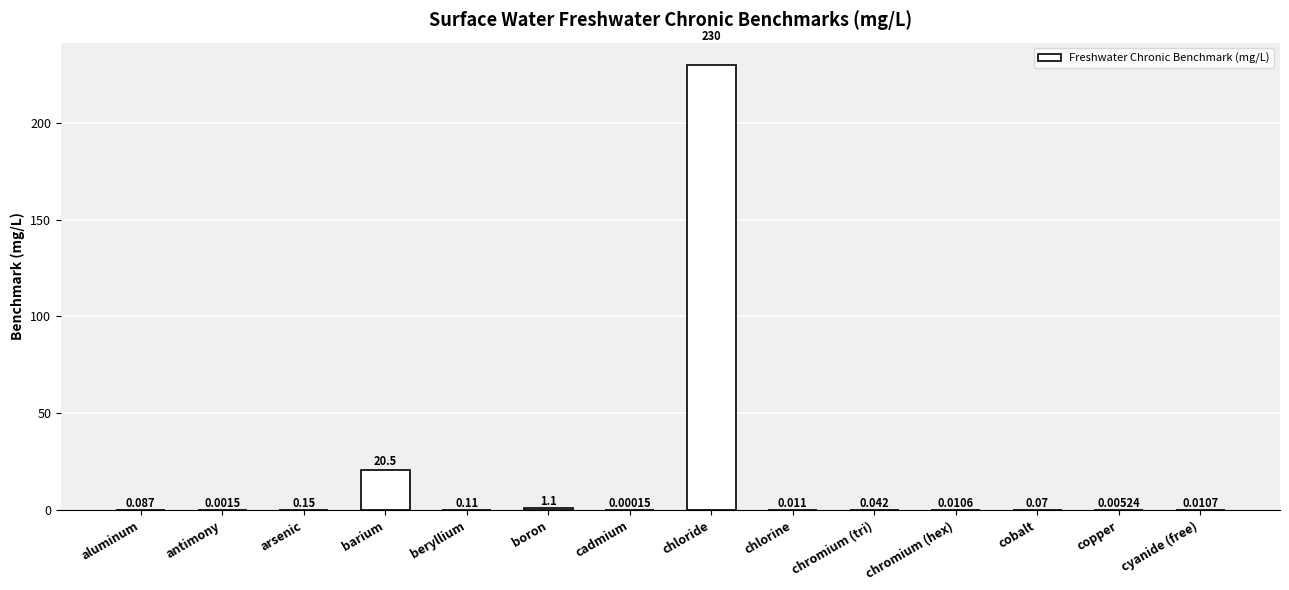

Between chloride and boron, which is larger?

chloride